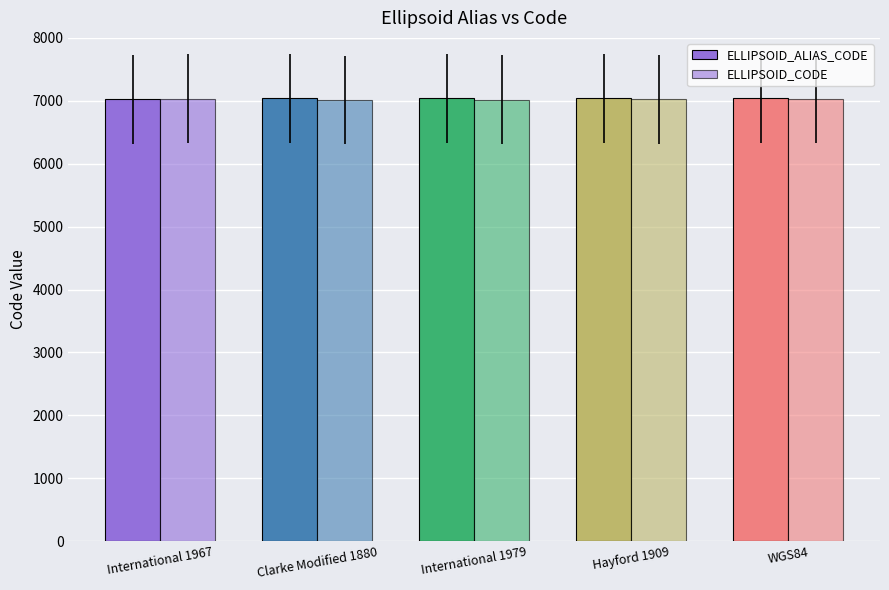

What is the smallest value displayed?

7012